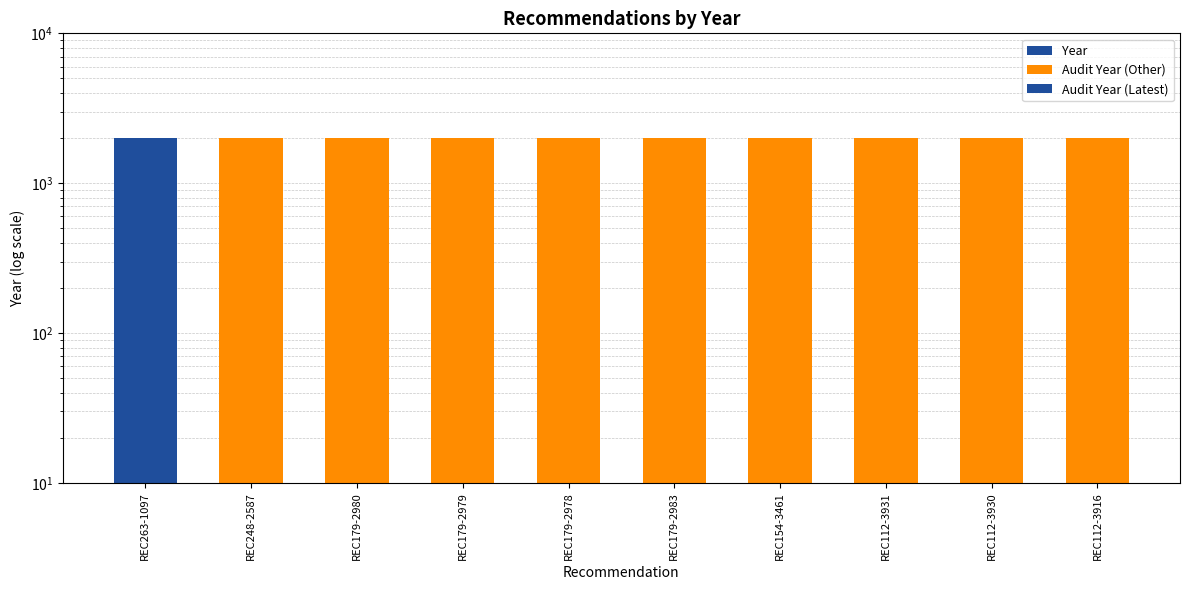

How many values are below 2010?

4